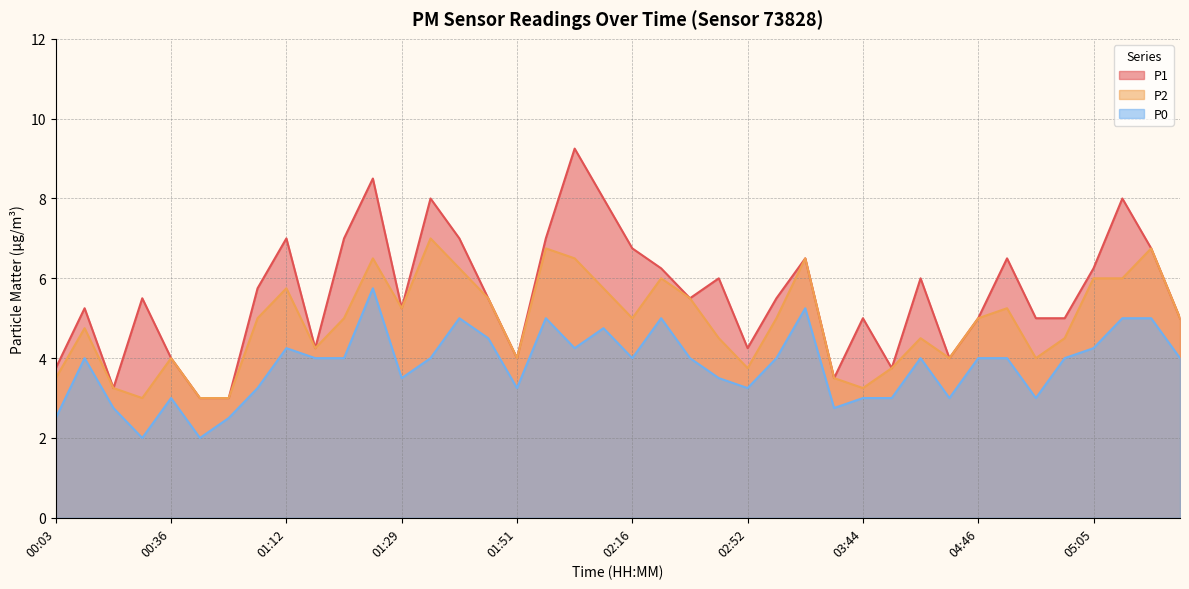

At which category does P1 reach its first local valley?

00:22